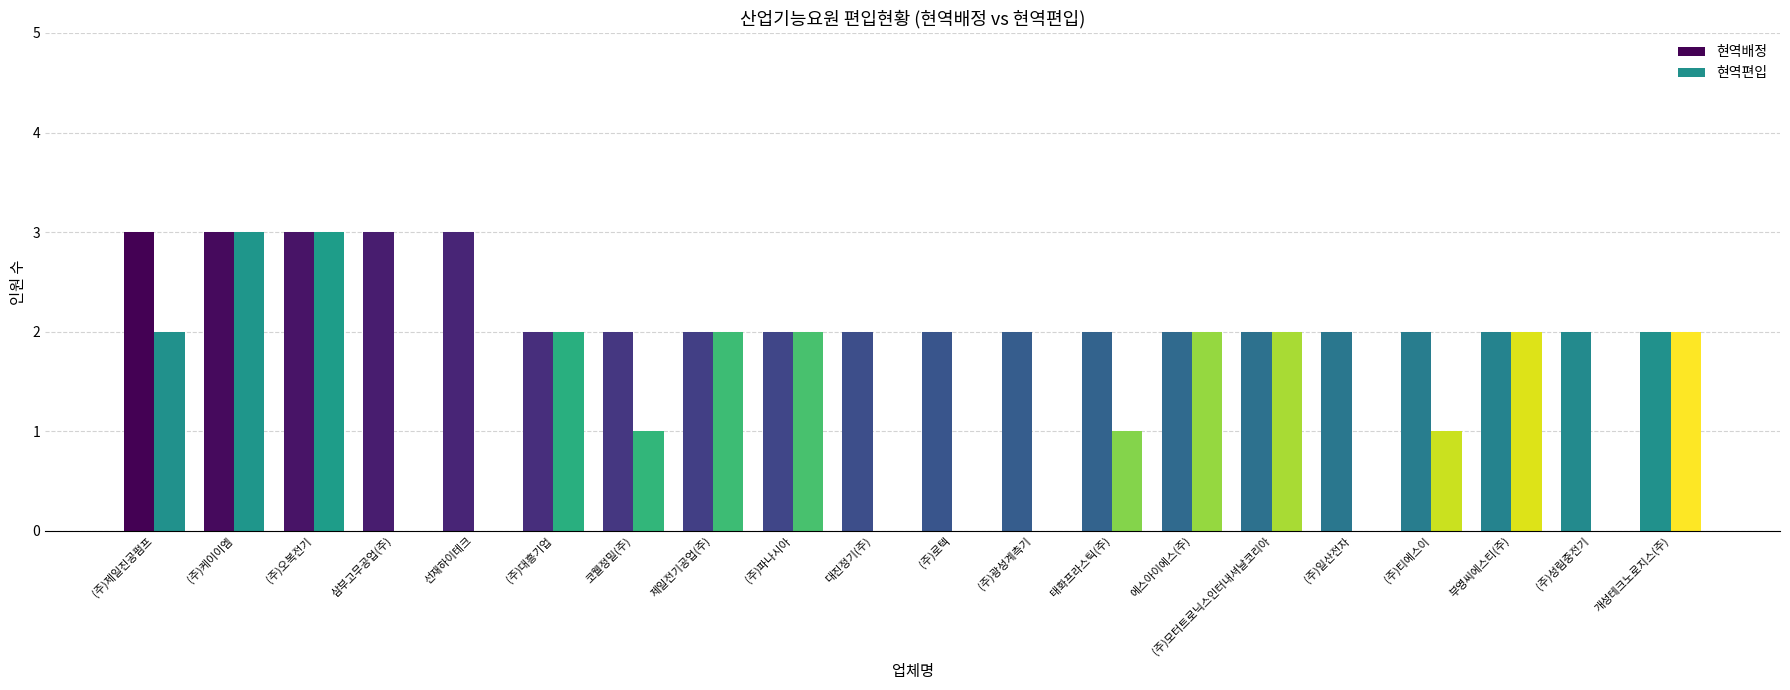

Which category has the highest value in the 현역편입 series?

(주)케이이엠